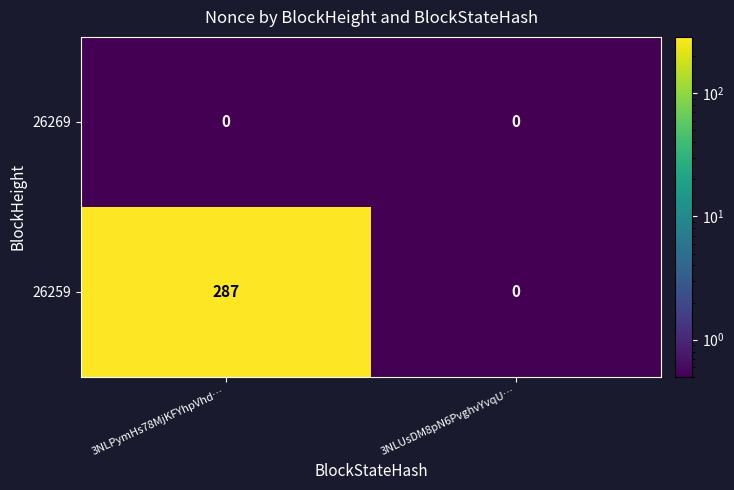

Rank the series by their average value, from lowest to highest.

26269, 26259